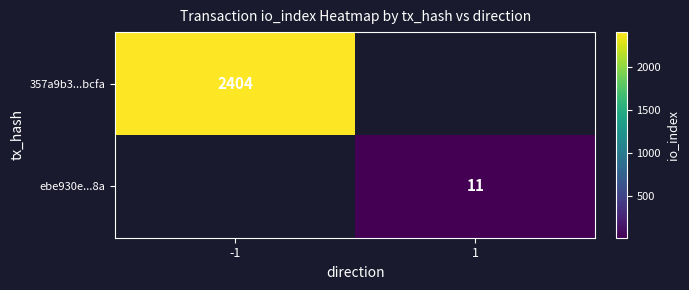

The 357a9b3...bcfa series shows 2404 at -1. True or false?

True